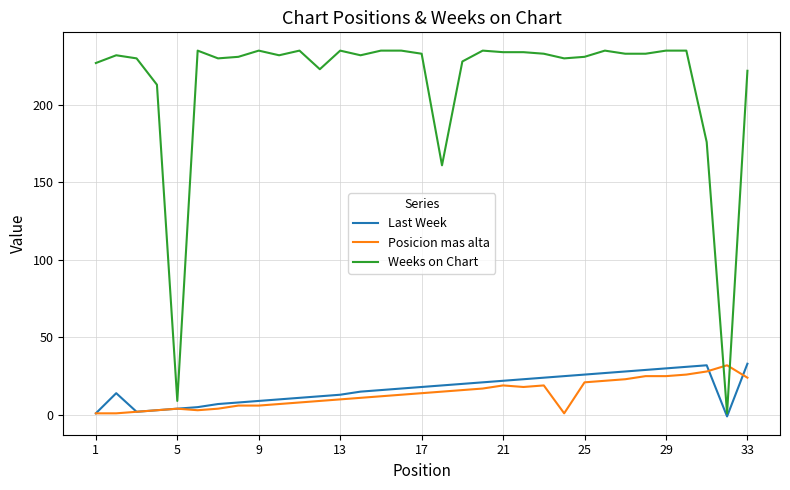

Which series ends up on top after the final intersection of Weeks on Chart and Posicion mas alta?

Weeks on Chart